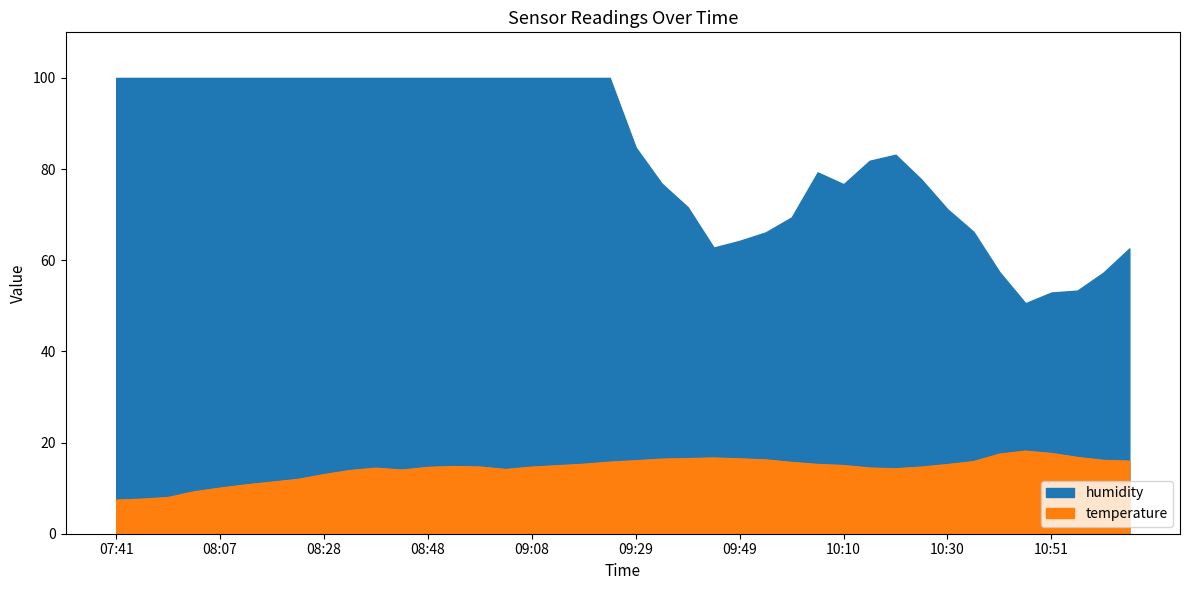

At which category is the sum across all series the highest?

09:24